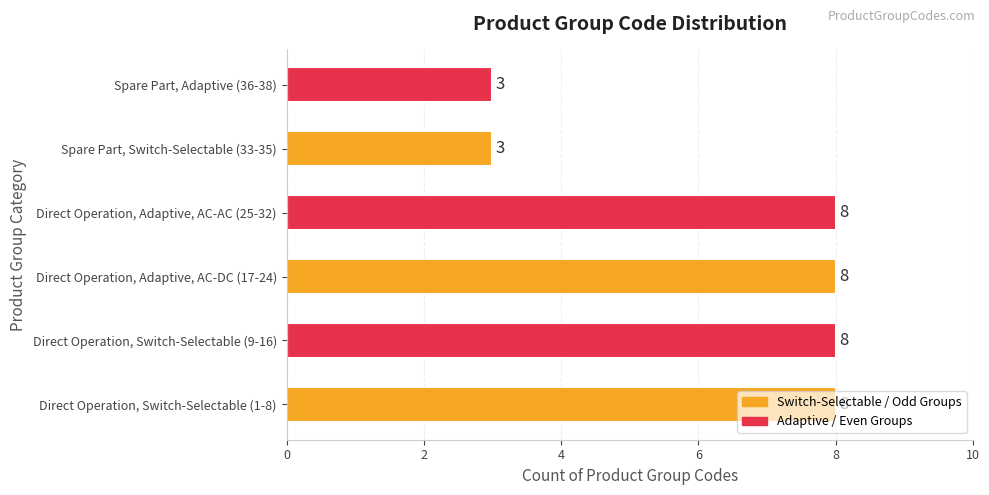

Read the value at Spare Part, Adaptive (36-38).

3